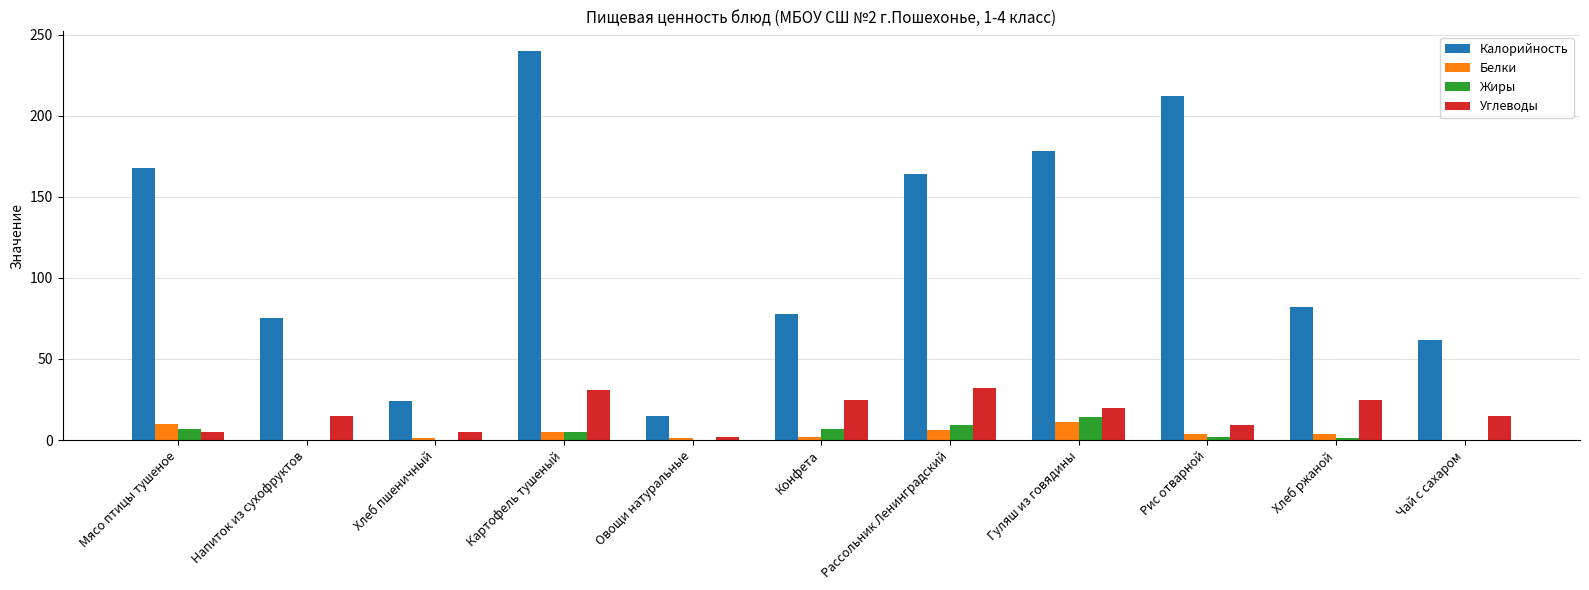

What is the maximum value shown in the chart?

240